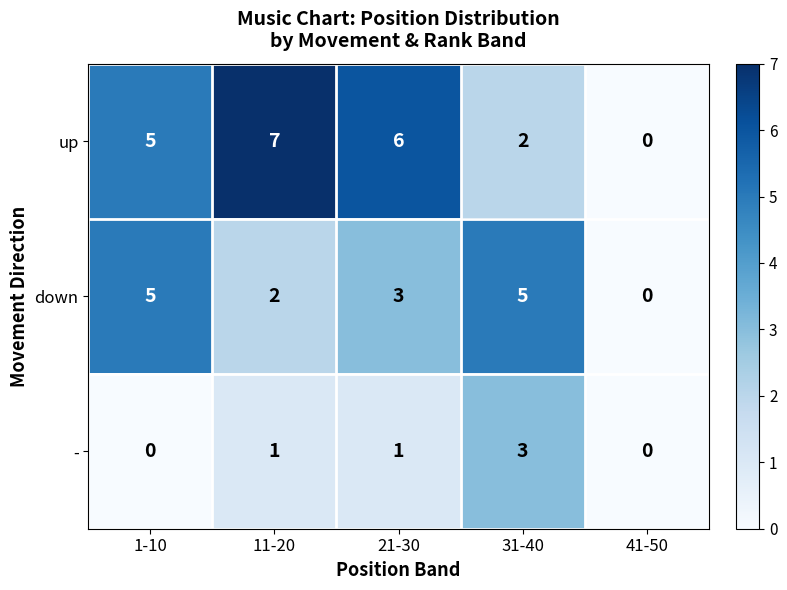

How many values in - are above zero?

3